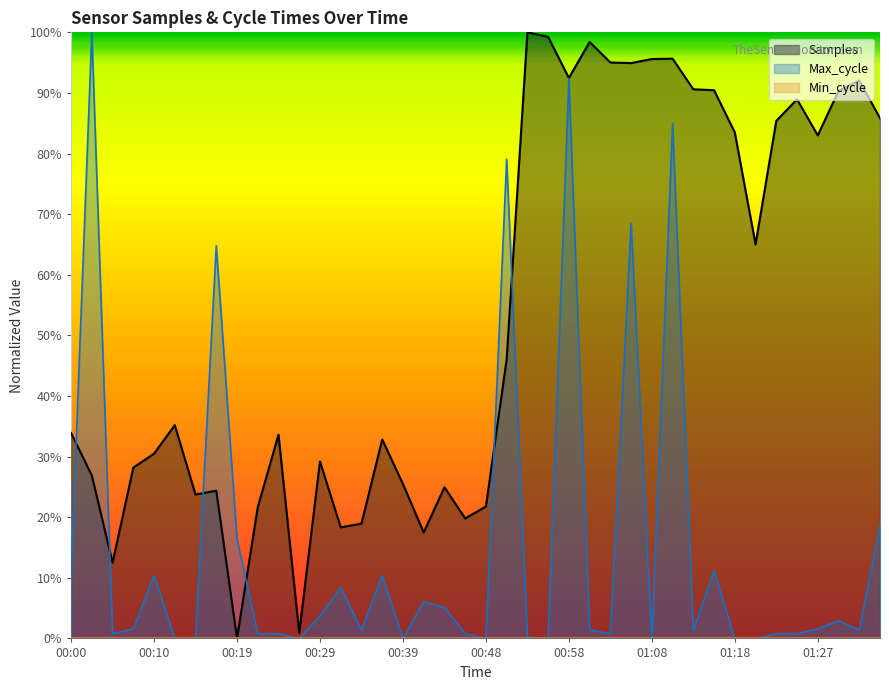

How many times do Samples and Max_cycle cross each other?

6